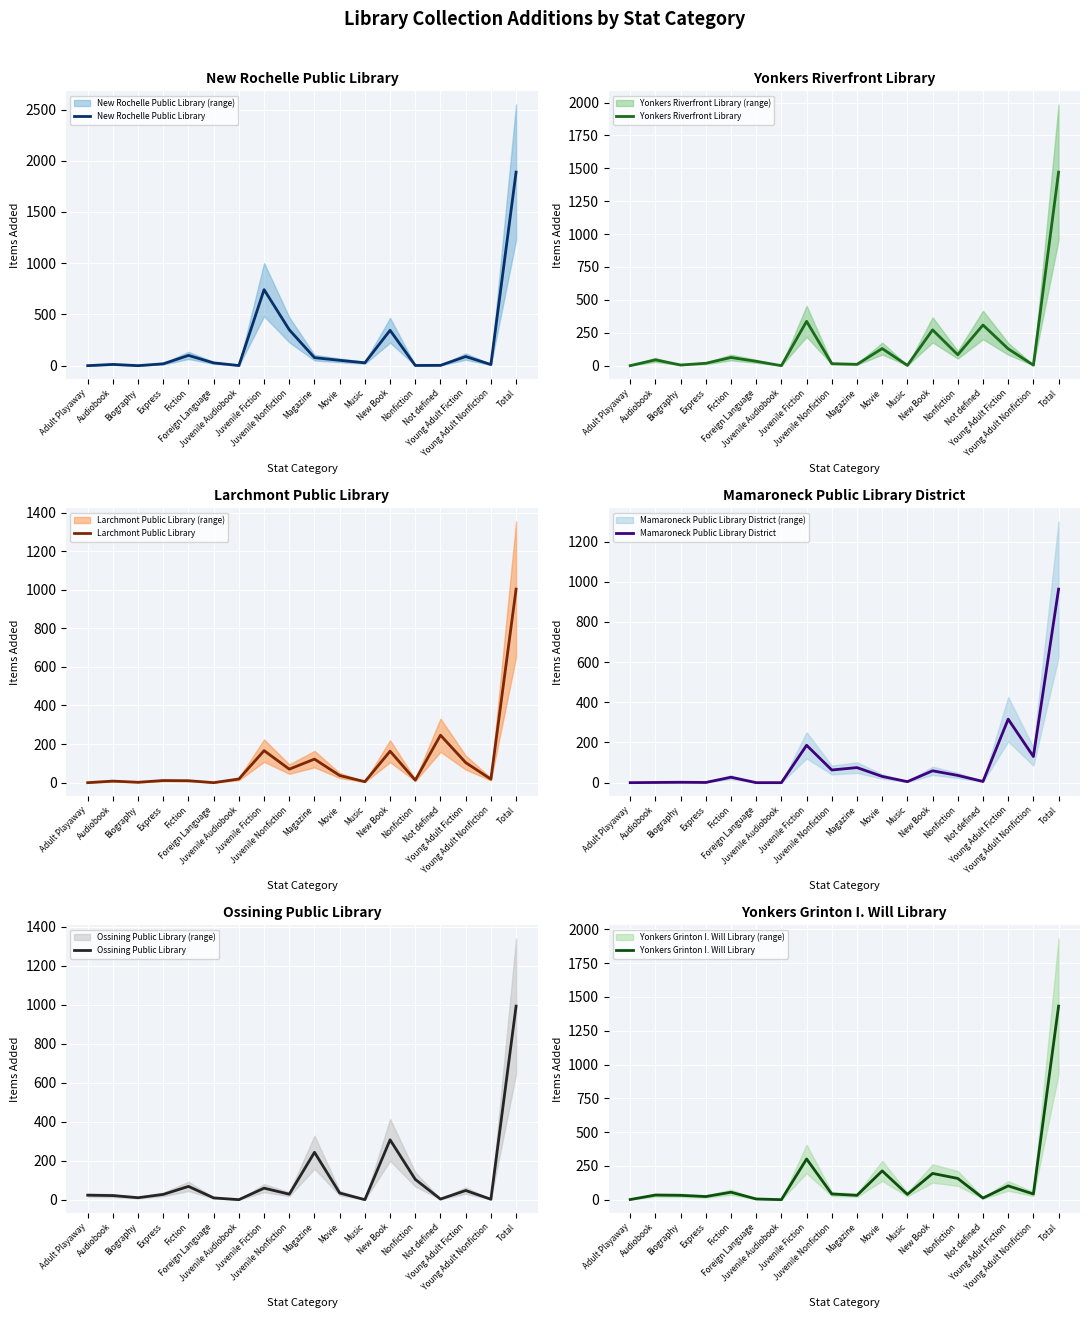

Which category has the lowest value in the Ossining Public Library series?

Juvenile Audiobook